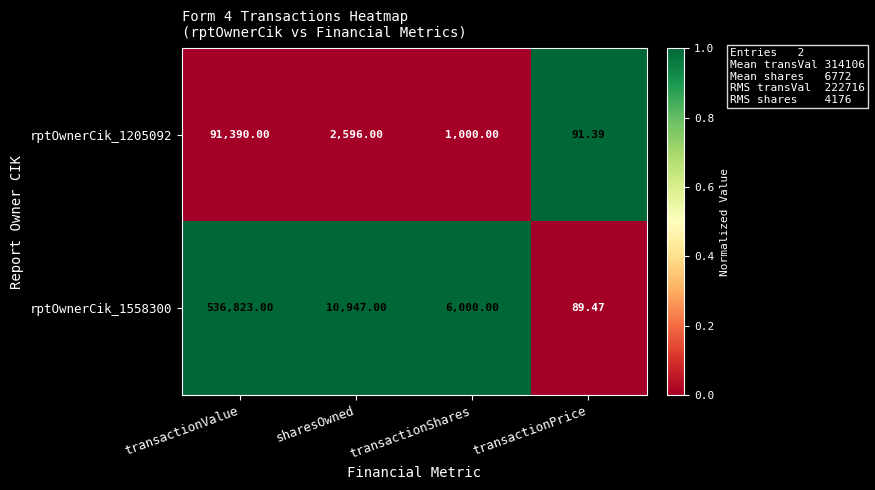

Rank the series by their maximum value, from highest to lowest.

rptOwnerCik_1558300, rptOwnerCik_1205092